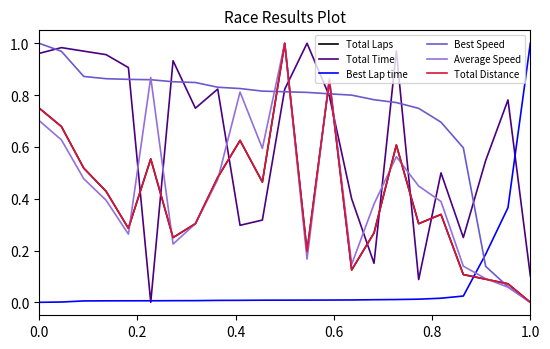

Does the chart have visible grid lines?

No